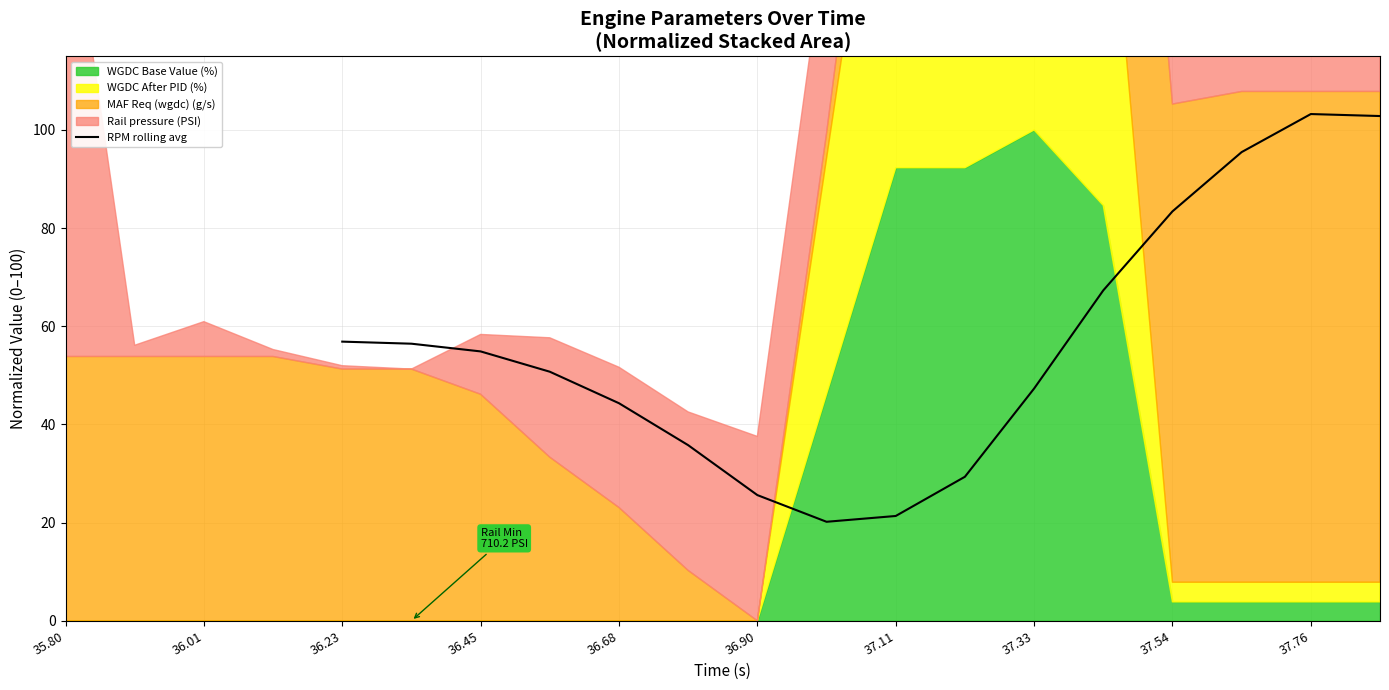

True or false: the data has more than 2 interior local peaks.

False